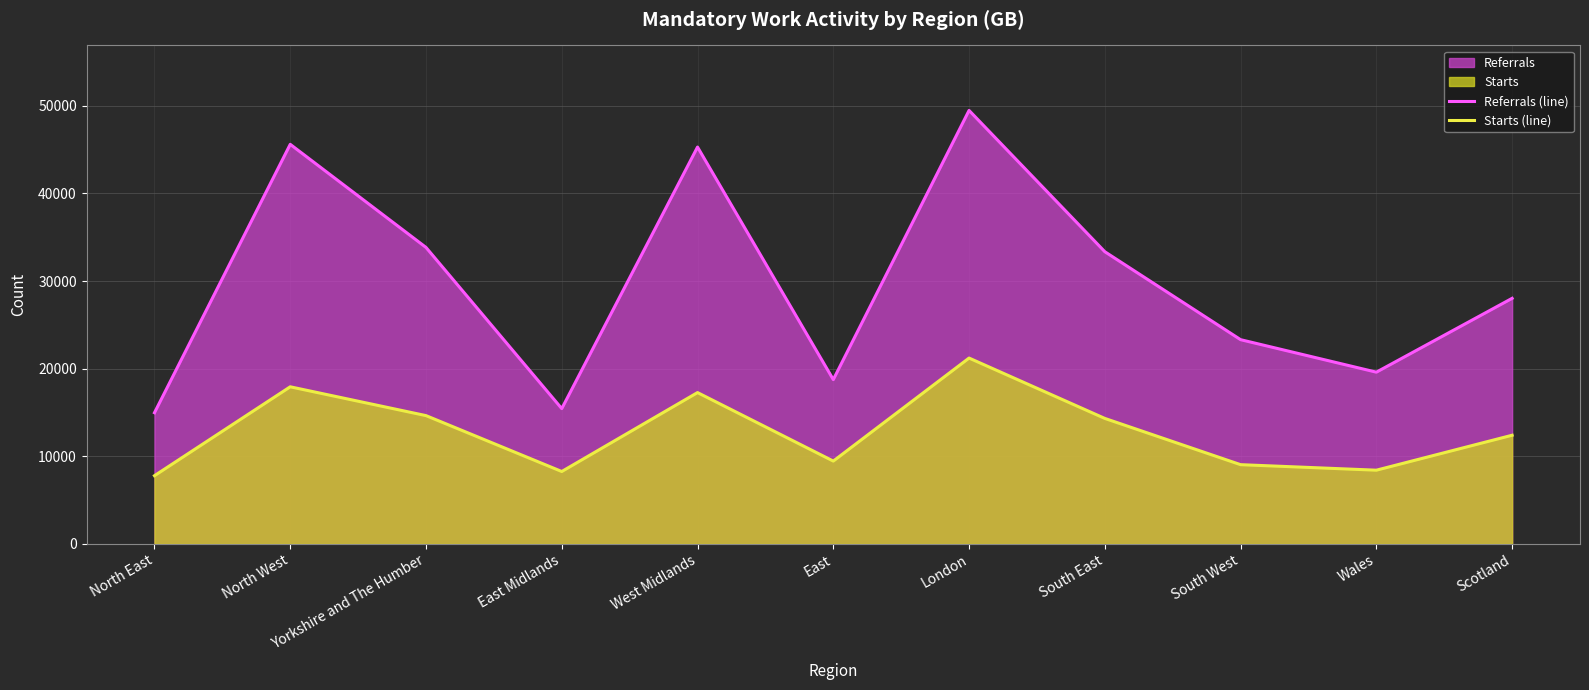

Which category has the highest value in the Referrals (line) series?

London